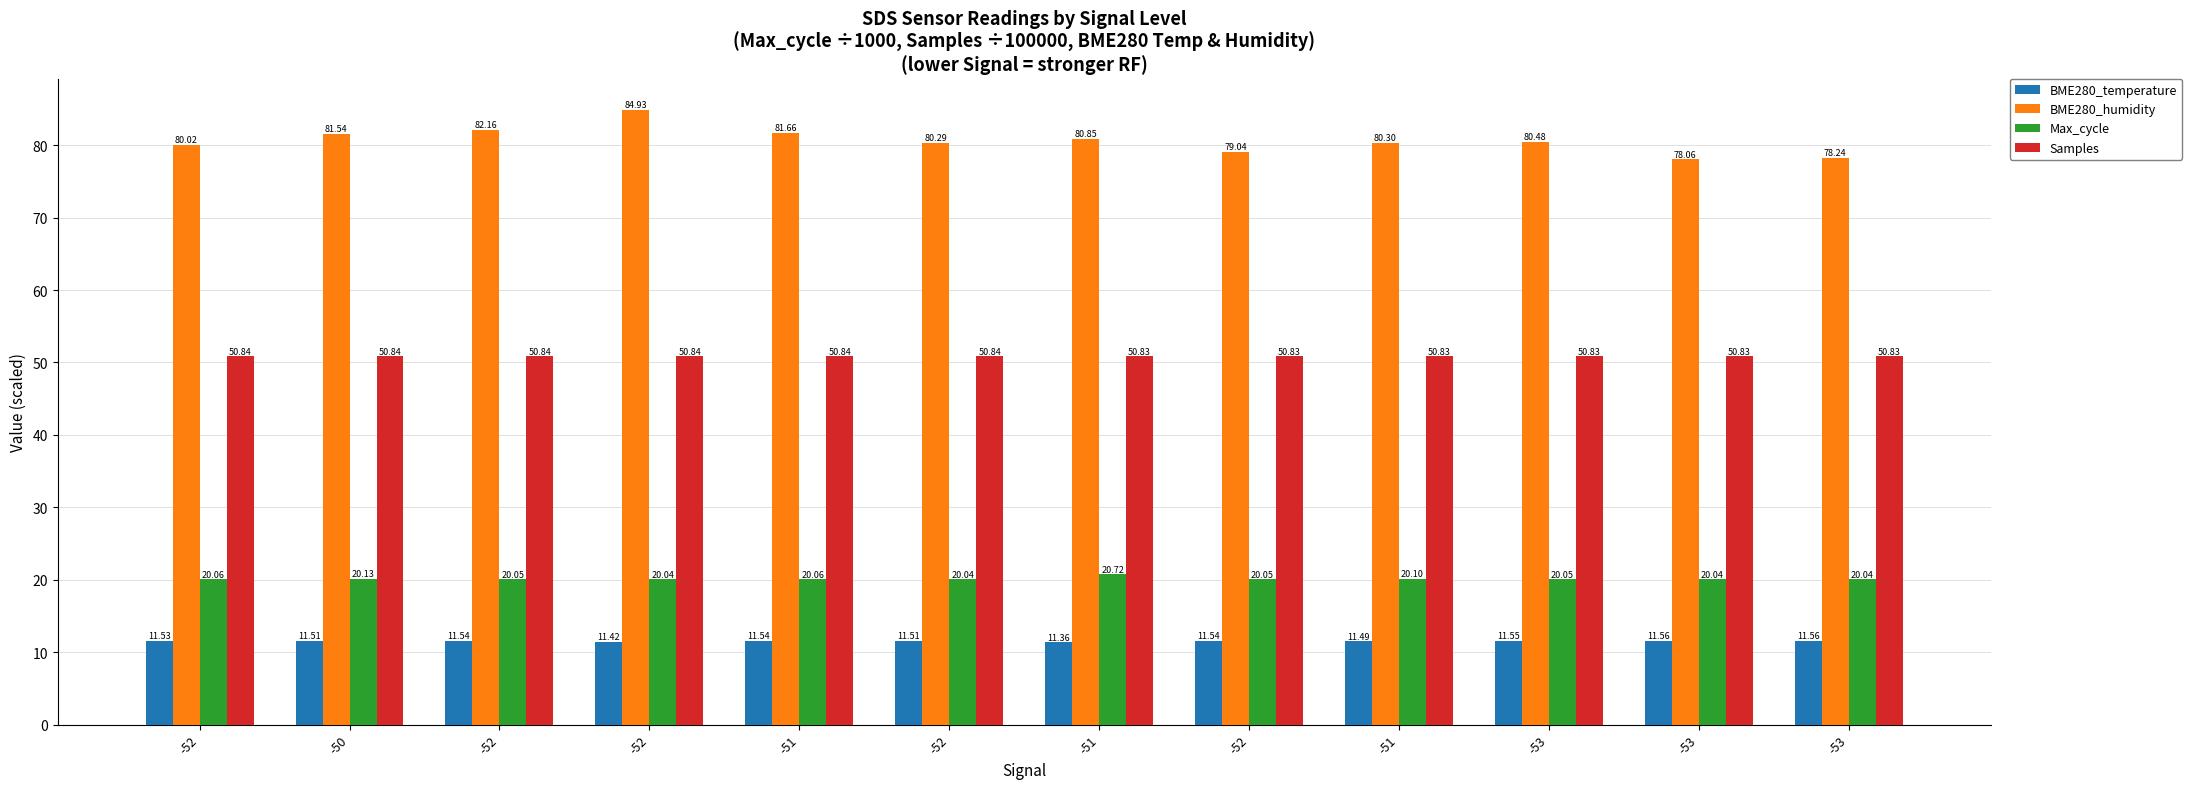

What is the sum of the BME280_humidity values at -52 and -53?

157.1